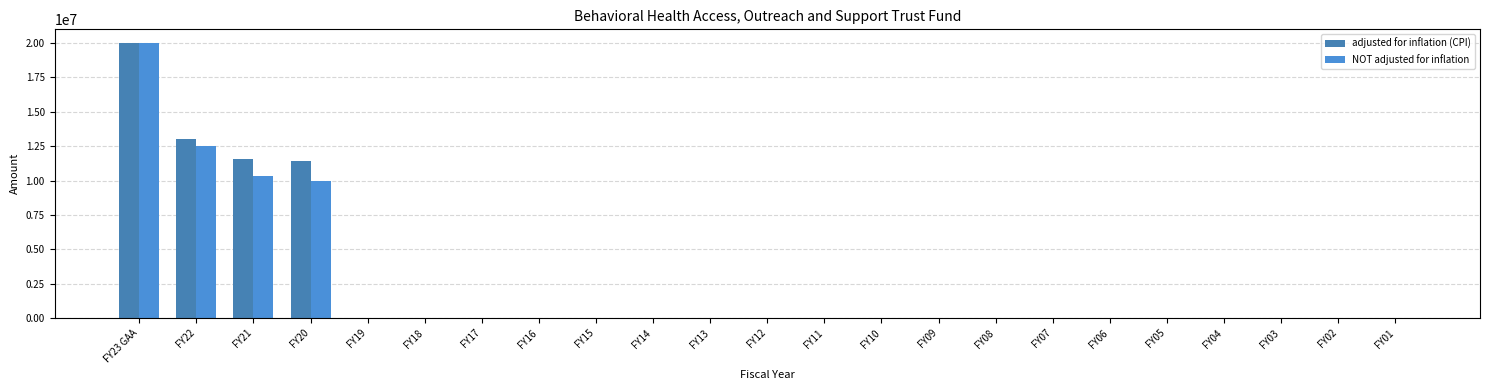

How many data points in adjusted for inflation (CPI) are above 0?

4